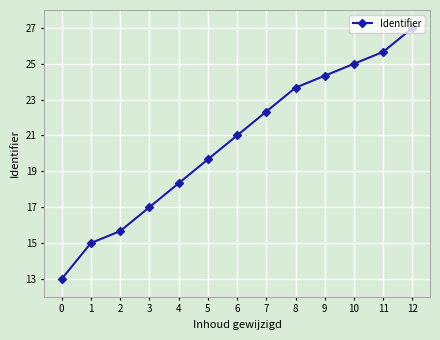

What is the sum of all values?

267.7